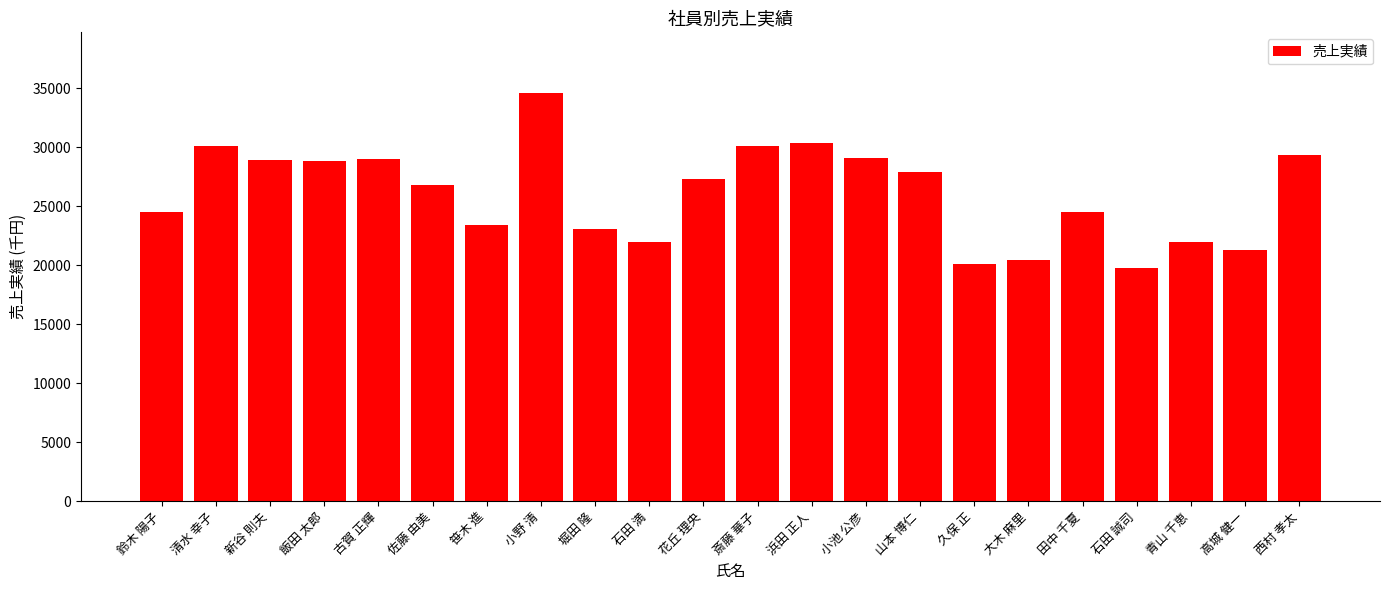

Which has a higher value, 斎藤 華子 or 笹木 進?

斎藤 華子